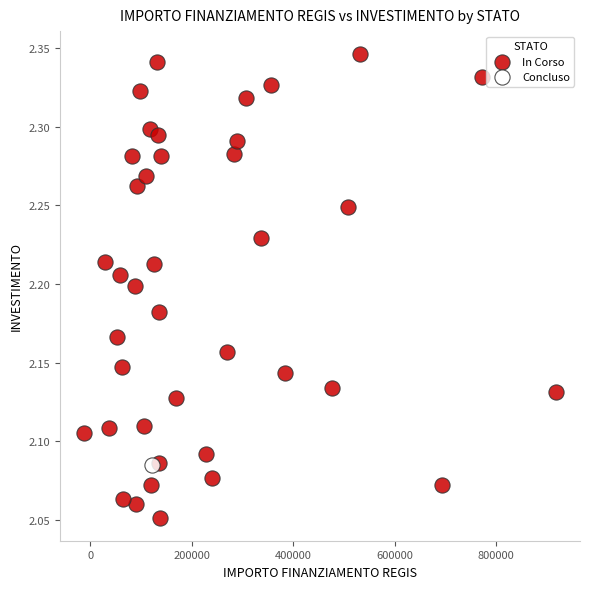

What are all the series names shown in the legend?

In Corso, Concluso